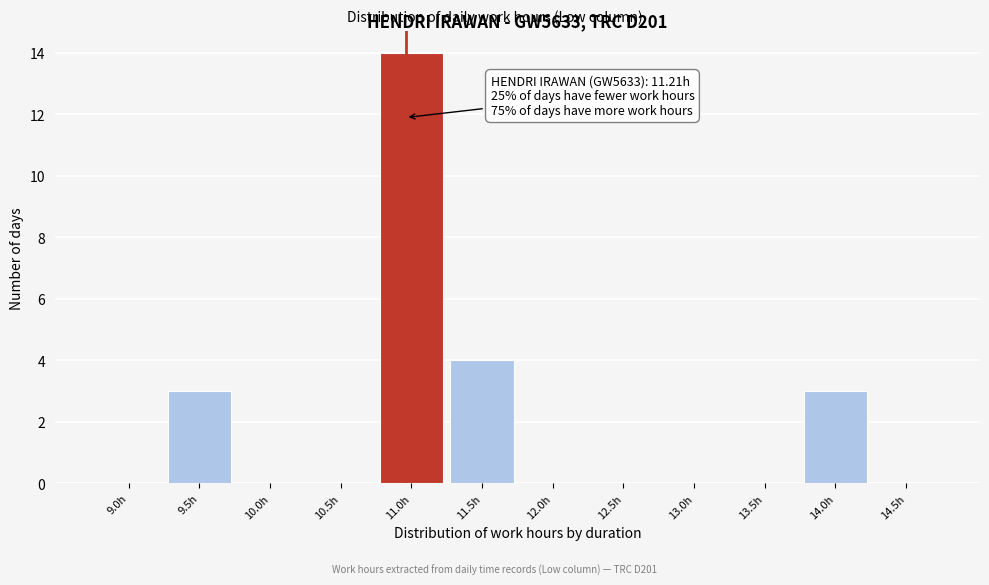

Reading right to left, extract all data points from this chart.

14.5h=0	14.0h=3	13.5h=0	13.0h=0	12.5h=0	12.0h=0	11.5h=4	11.0h=14	10.5h=0	10.0h=0	9.5h=3	9.0h=0